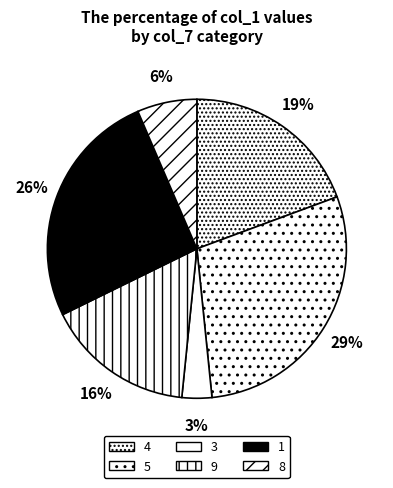

Combined, what portion of the pie is 1 and 9?

41.9%